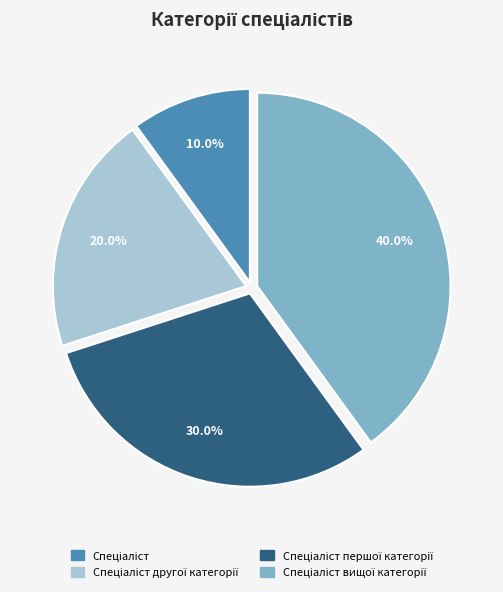

How many segments does this pie chart have?

4